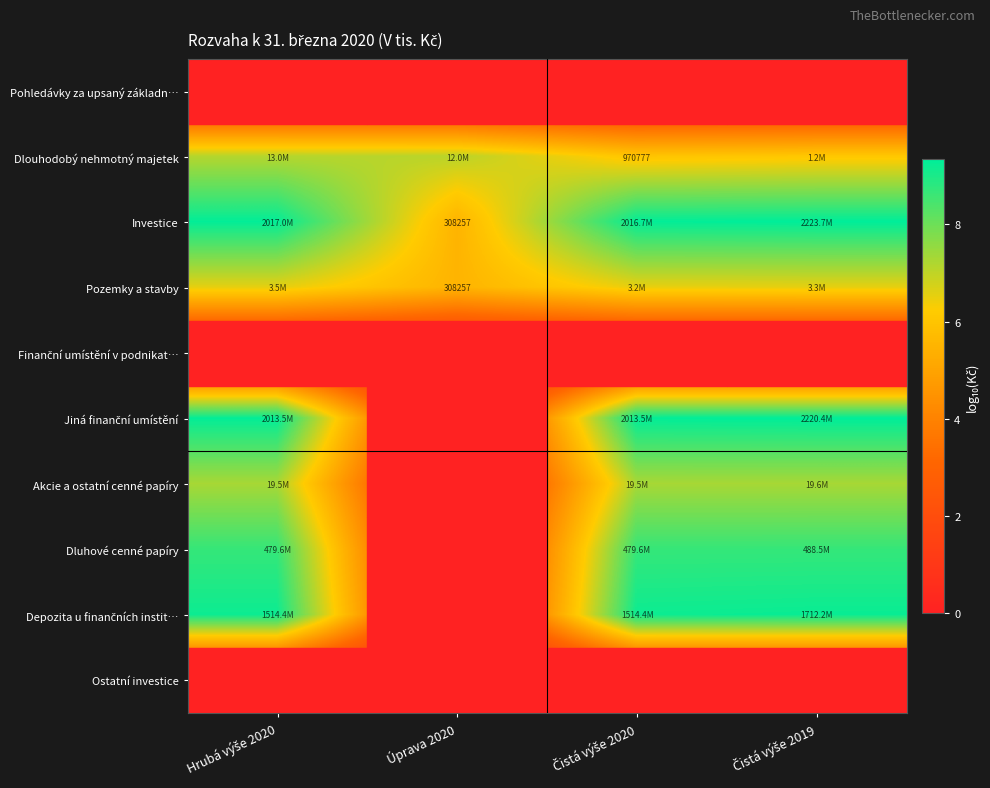

Count the number of data series in this chart.

10